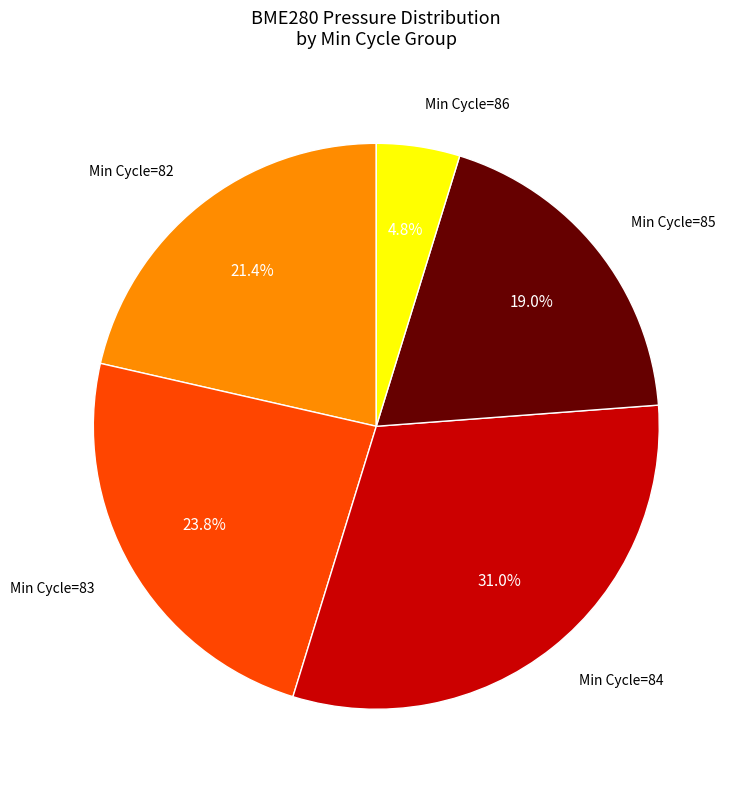

Does any single category account for the majority?

No